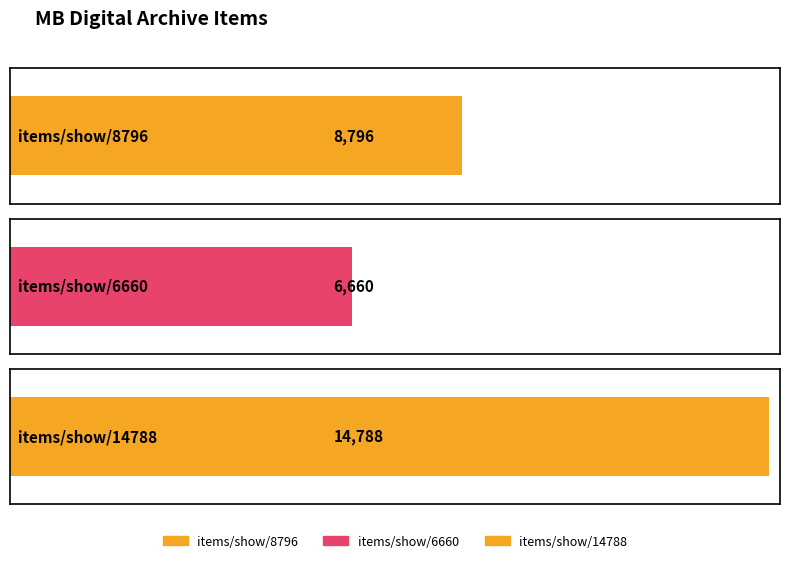

Reading right to left, transcribe all the data shown in this chart.

items/show/14788=14788	items/show/6660=6660	items/show/8796=8796